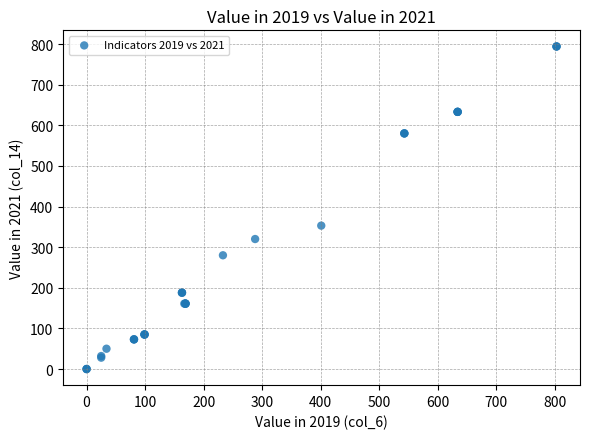

What Y value in the scatter plot is closest to 397?

353